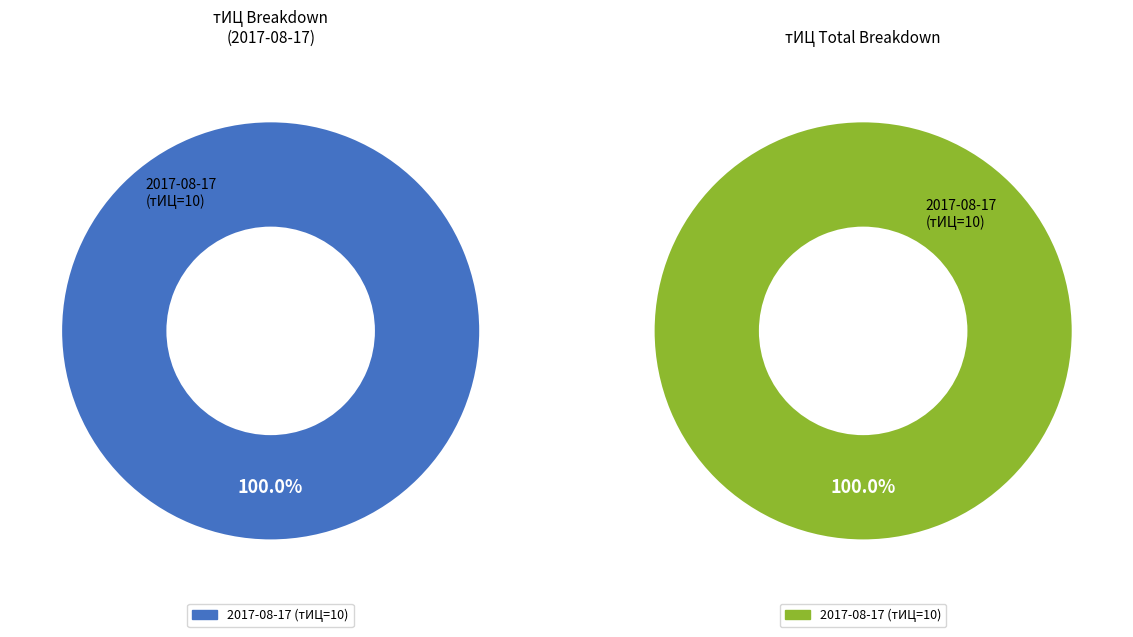

What percentage is NOT represented by 2016-04-12?

100.0%